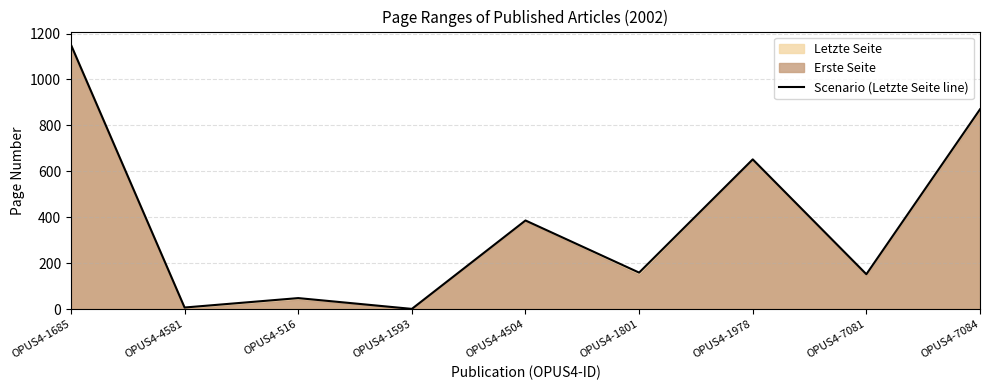

True or false: the data shows 152 at OPUS4-7081.

True